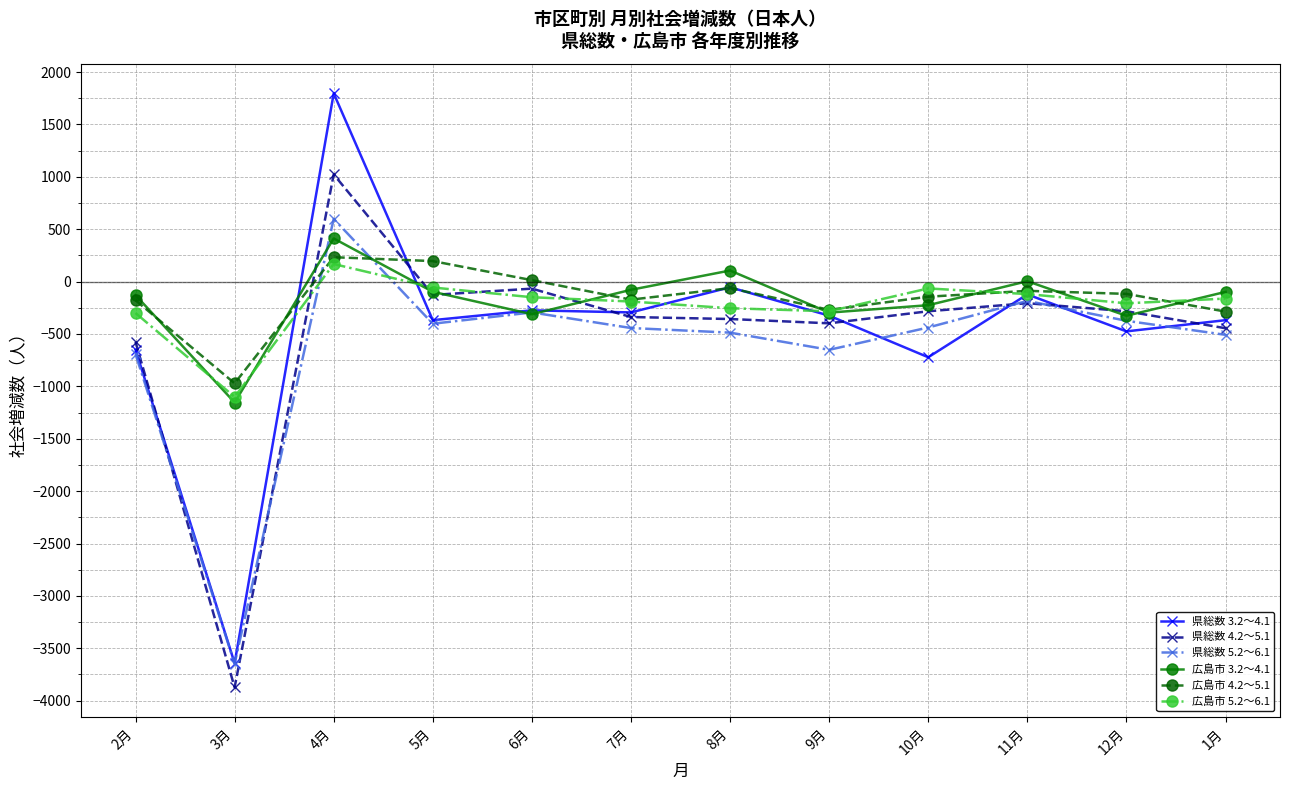

Read the 県総数 3.2～4.1 value at 1月, to the nearest 100.

-400